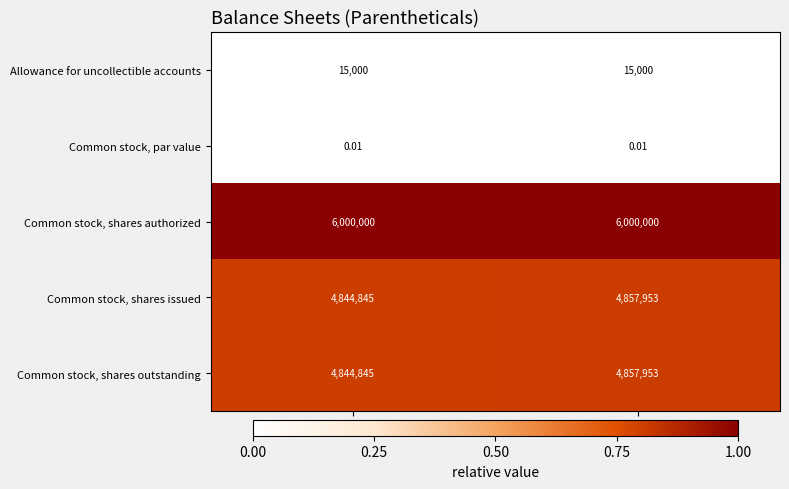

Is the value of Common stock, shares outstanding at Mar. 31, 2015 greater than the value of Allowance for uncollectible accounts at Sep. 30, 2015?

Yes